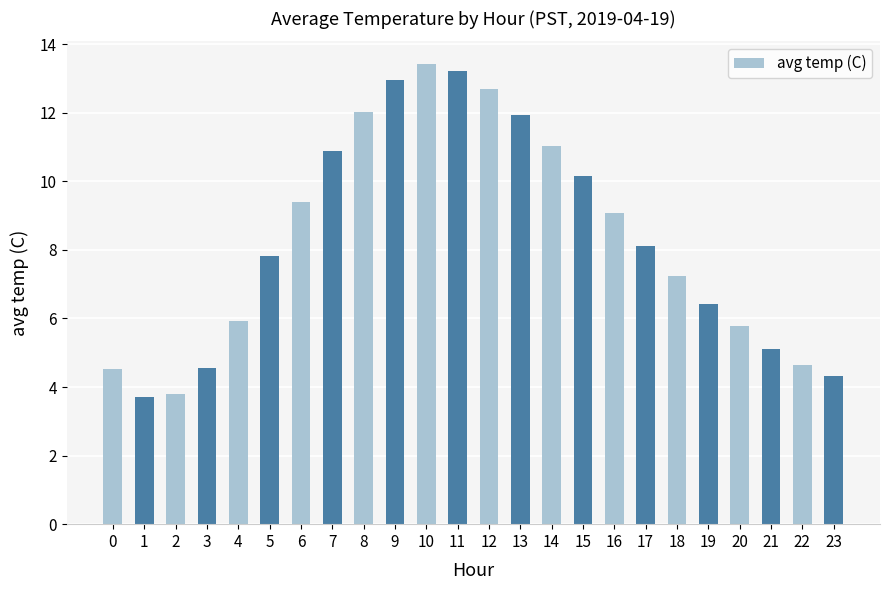

Are the bars horizontal?

No